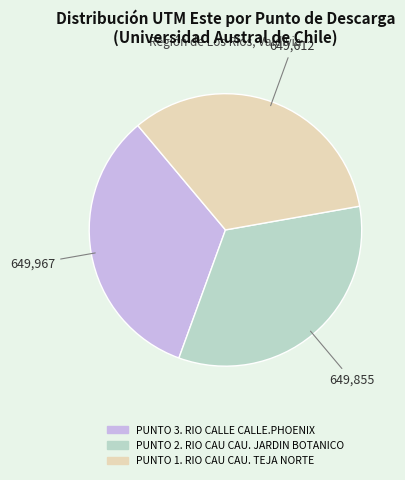

Is there a majority slice in this chart?

No